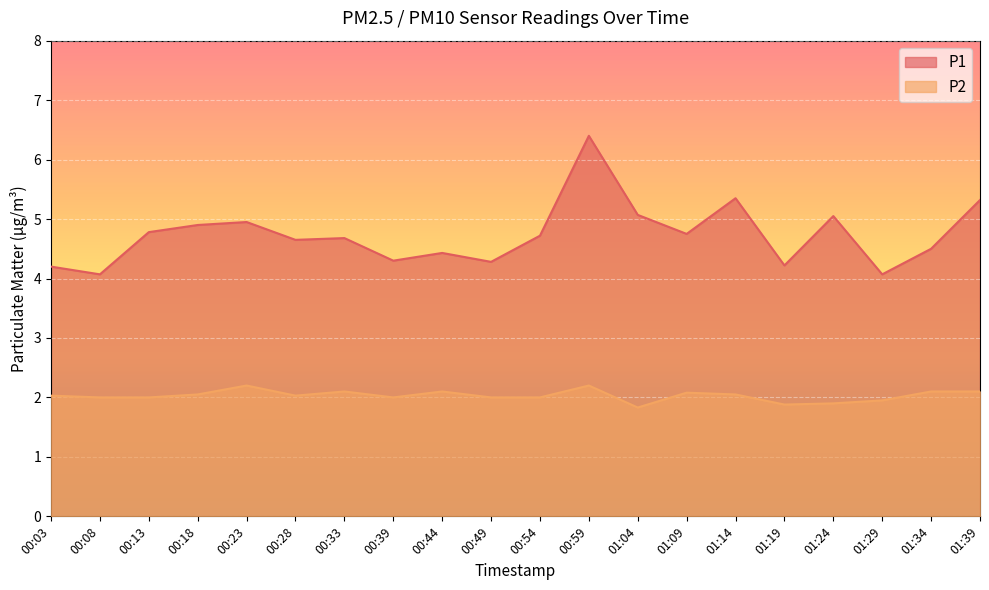

What is the difference between the P2 values at 01:14 and 01:04?

0.2